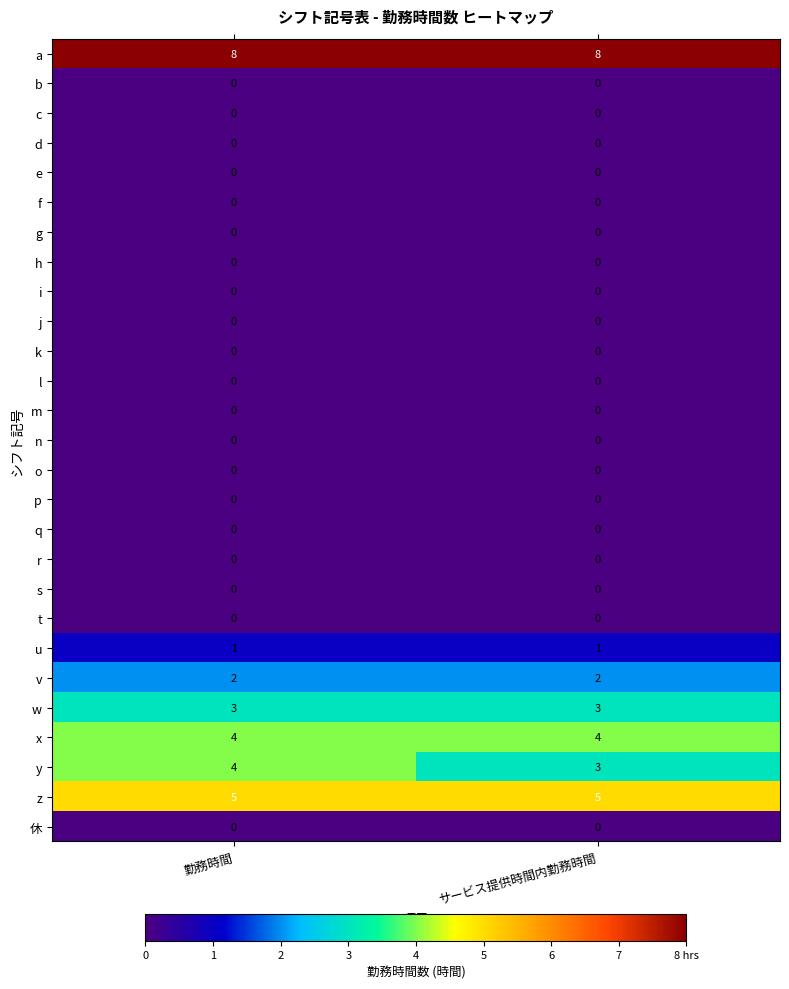

What is the sum of the x values at 勤務時間 and サービス提供時間内勤務時間?

8